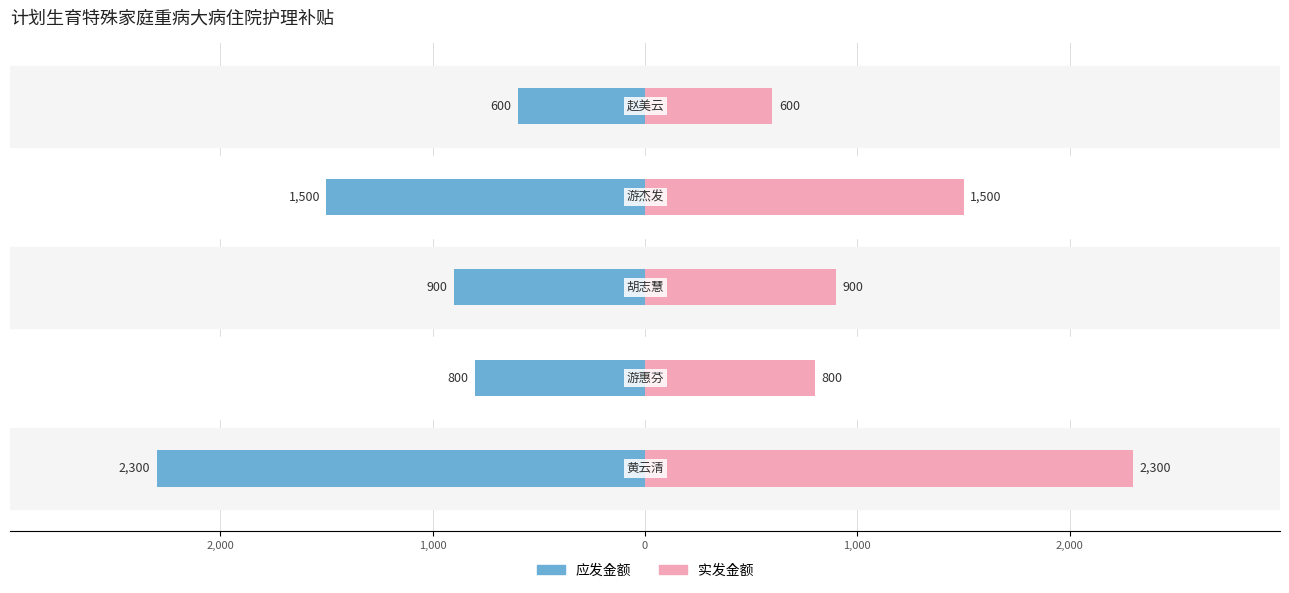

What is the difference between the maximum and minimum values in the 应发金额 series?

1700